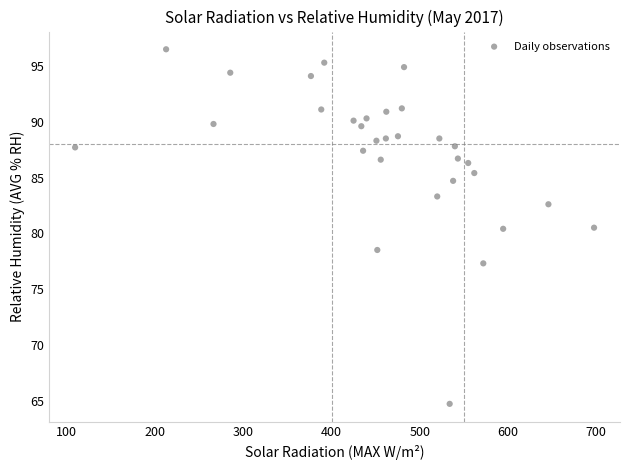

What is the range of X values (max minus min)?

588.0